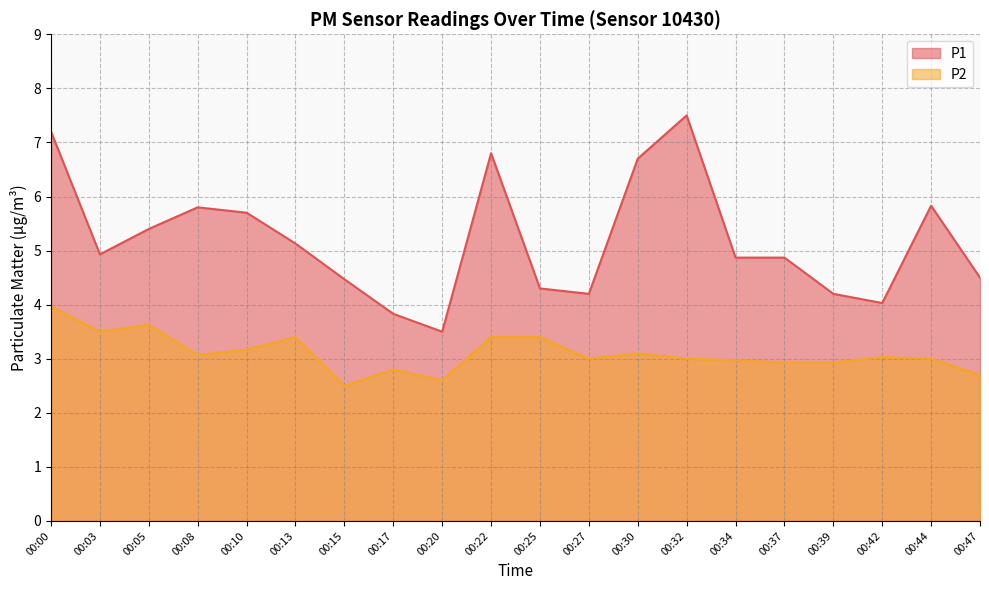

The value of P2 at 00:13 is 4.8. True or false?

False